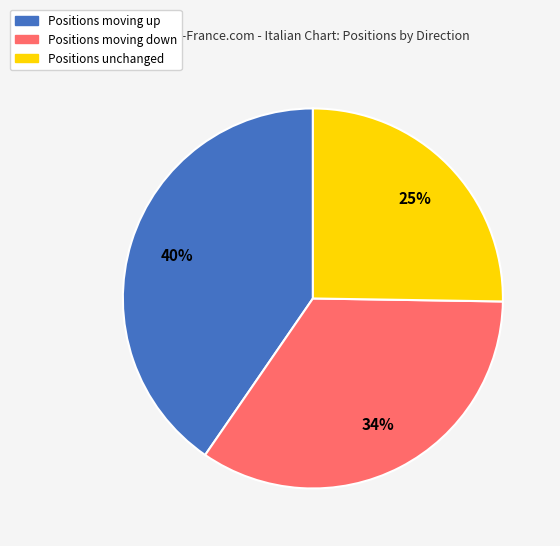

Is there a majority slice in this chart?

No